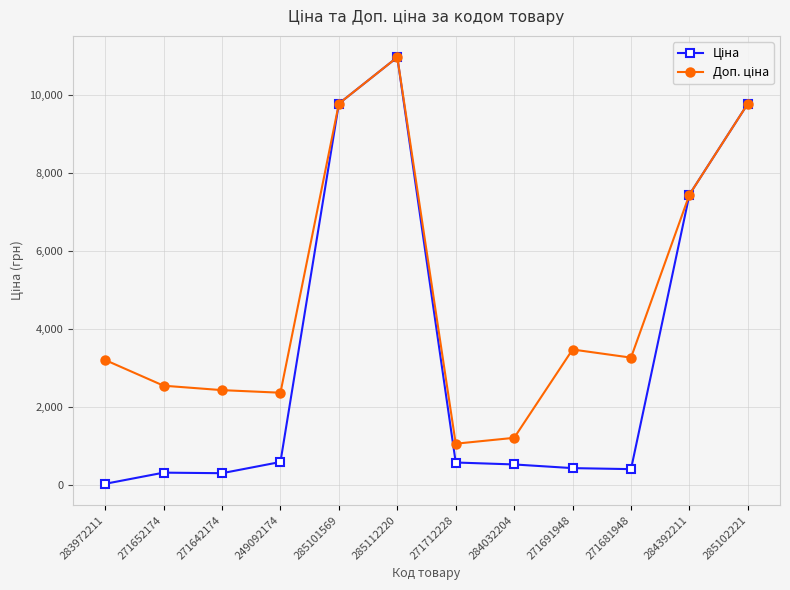

At which category is the sum across all series the highest?

285112220